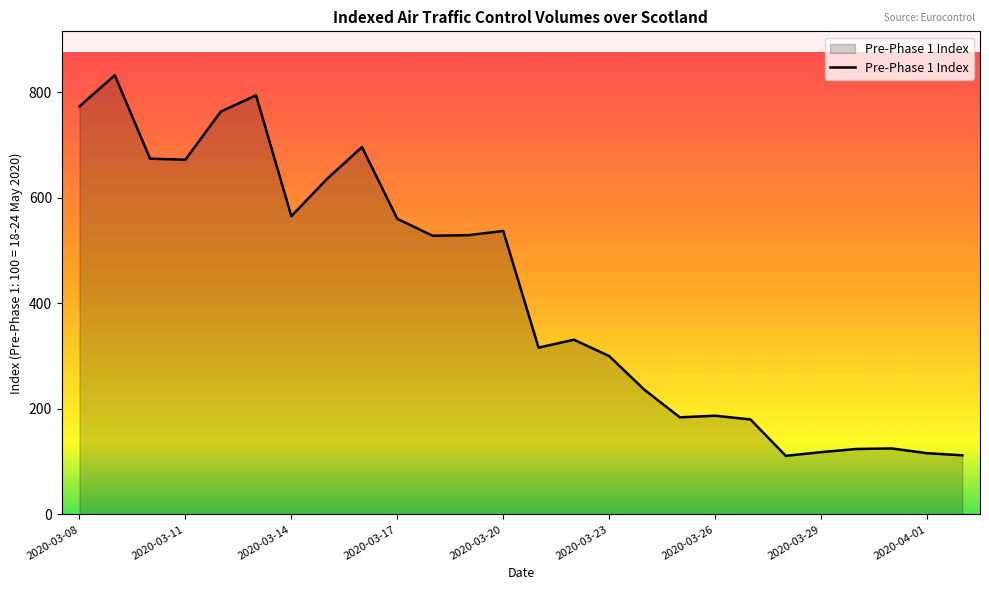

What is the difference between the maximum and minimum values?

721